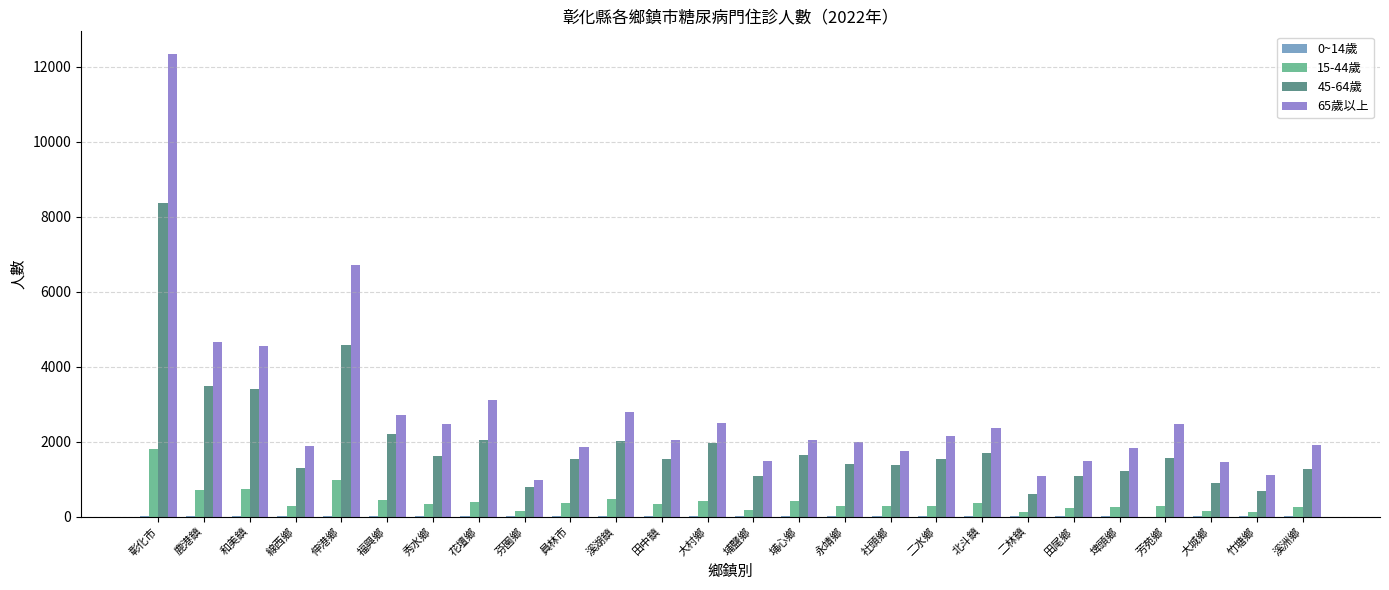

At which category is the sum across all series the highest?

彰化市